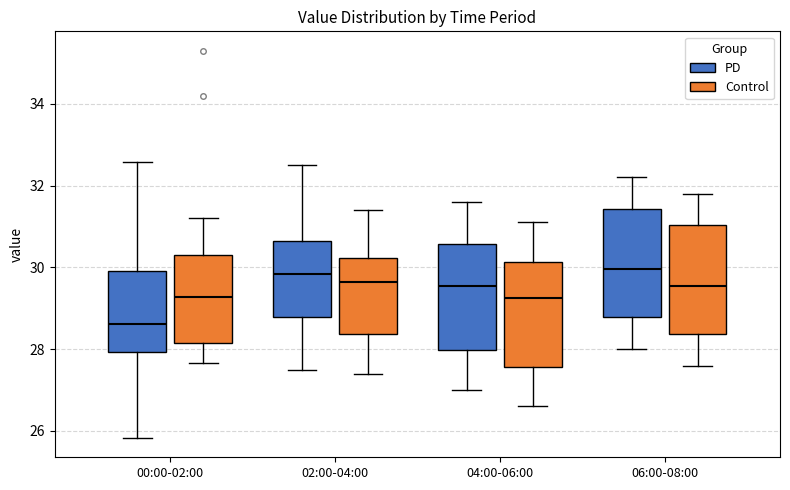

Reading left to right, transcribe this box plot: for each box, give where its median line is, the range the box spans, and where its two whiskers end, as read against the y-axis. The values are not printed on the chart, so give them approximately, as read against the axis.

00:00-02:00 (PD): median 28.6, box 28.0 to 30.0, whiskers 25.8 to 32.6
00:00-02:00 (Control): median 29.2, box 28.2 to 30.4, whiskers 27.6 to 31.2
02:00-04:00 (PD): median 29.8, box 28.8 to 30.6, whiskers 27.6 to 32.6
02:00-04:00 (Control): median 29.6, box 28.4 to 30.2, whiskers 27.4 to 31.4
04:00-06:00 (PD): median 29.6, box 28.0 to 30.6, whiskers 27.0 to 31.6
04:00-06:00 (Control): median 29.2, box 27.6 to 30.2, whiskers 26.6 to 31.2
06:00-08:00 (PD): median 30.0, box 28.8 to 31.4, whiskers 28.0 to 32.2
06:00-08:00 (Control): median 29.6, box 28.4 to 31.0, whiskers 27.6 to 31.8